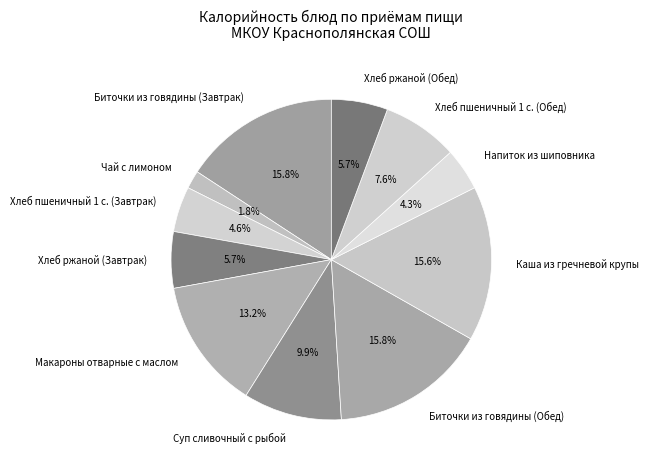

Is there any slice that represents more than half of the pie?

No